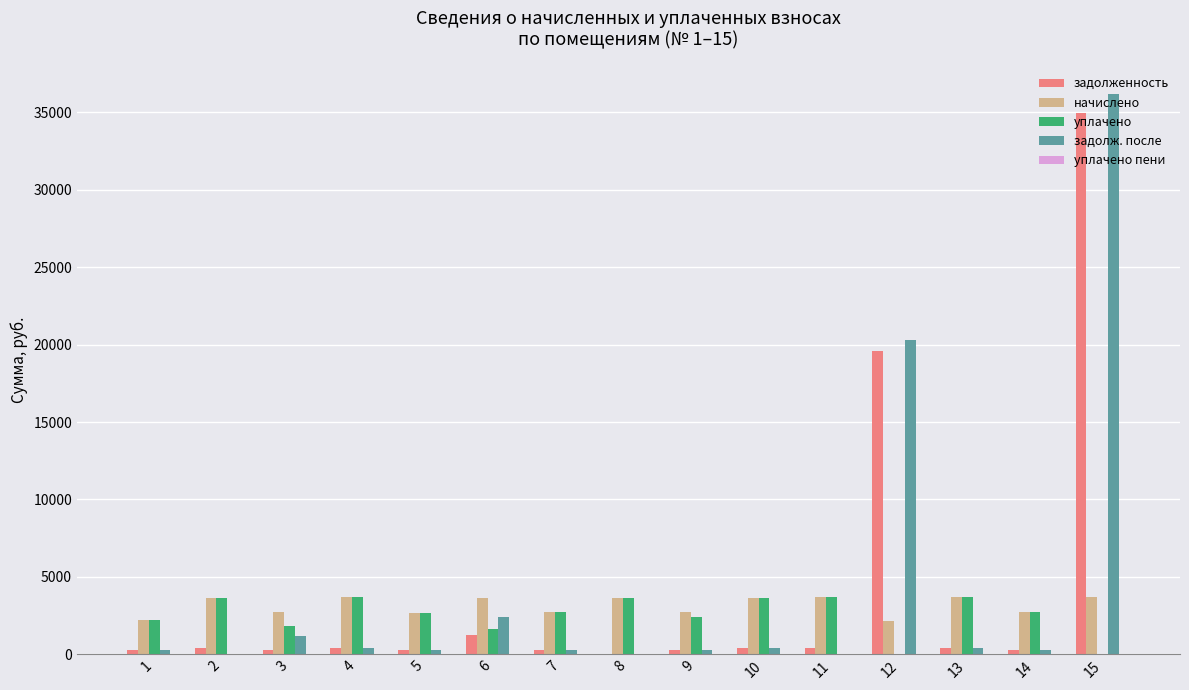

Are the bars grouped side by side (vs. stacked)?

Yes